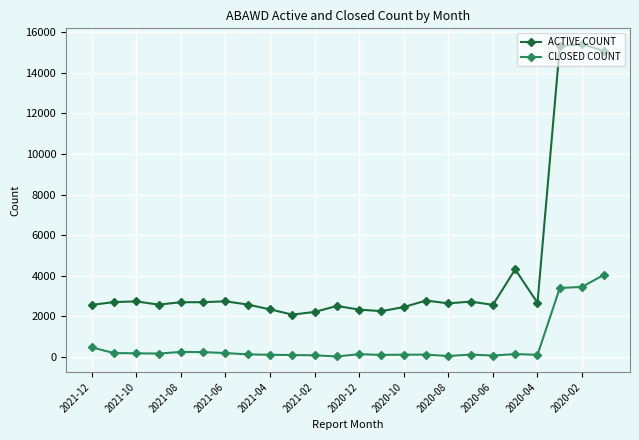

What is the sum of all CLOSED COUNT values?

13895